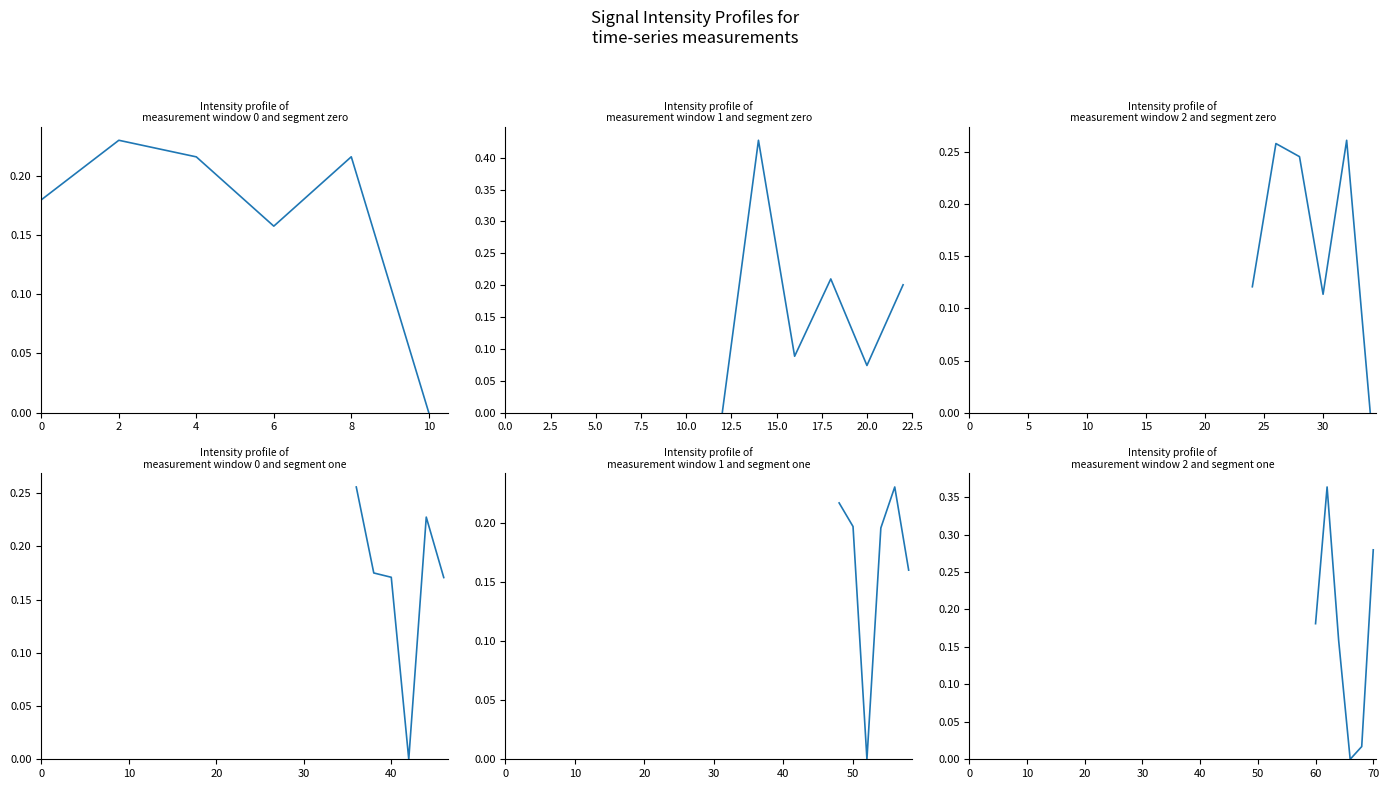

What is the difference between the highest and lowest values at 8?

0.2